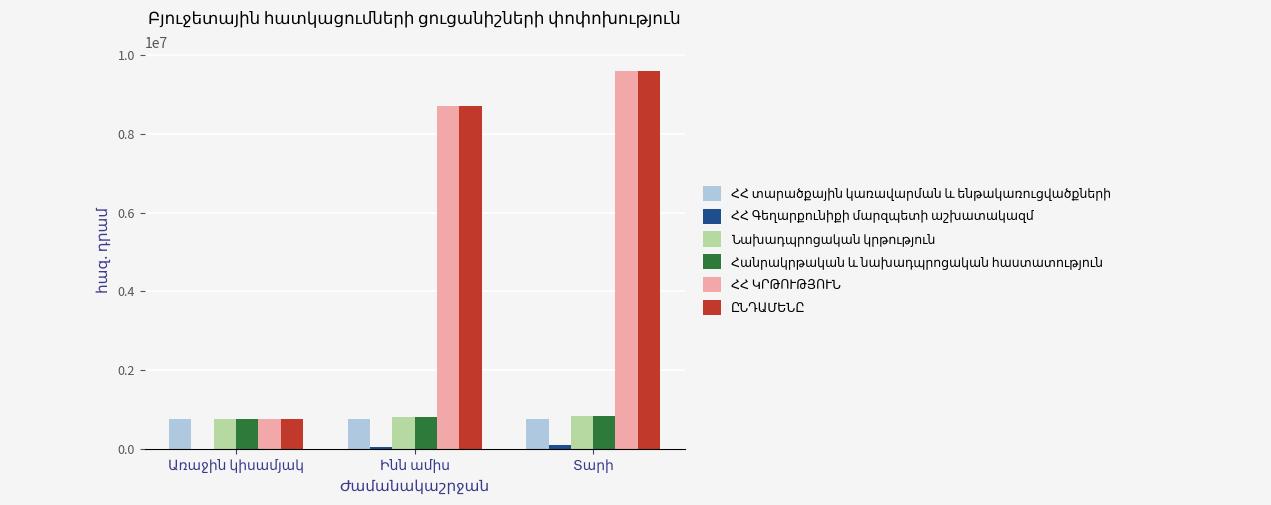

What is the maximum value shown in the chart?

9600000.0